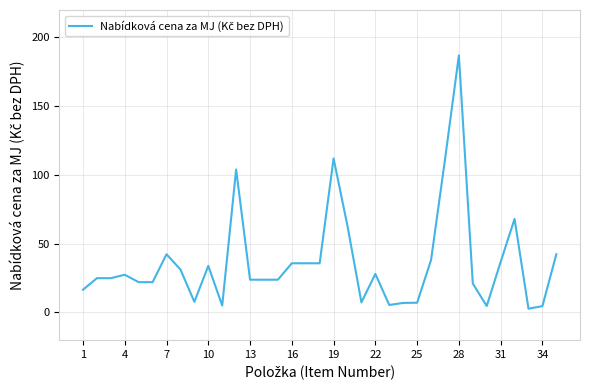

Is this an area chart (filled region under the line)?

No